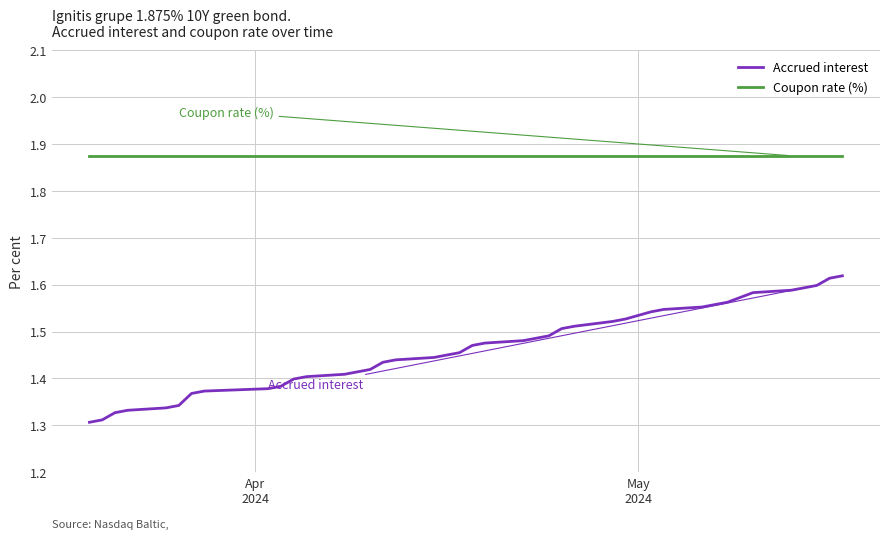

List the series in order of their peak value, highest first.

Coupon rate (%), Accrued interest